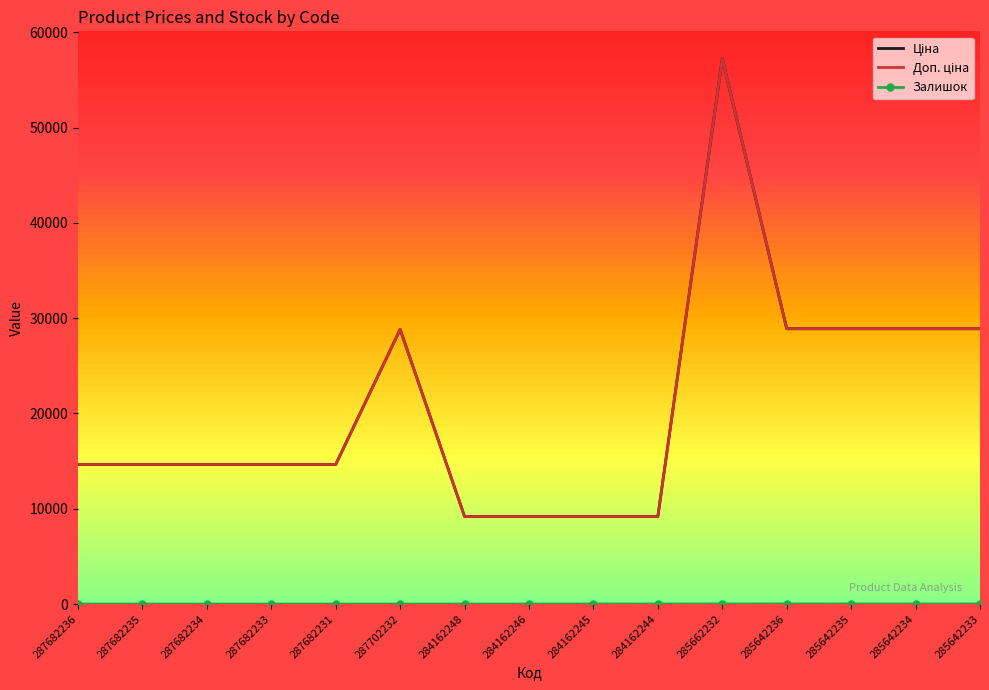

How many interior local peaks does the Доп. ціна series have?

2